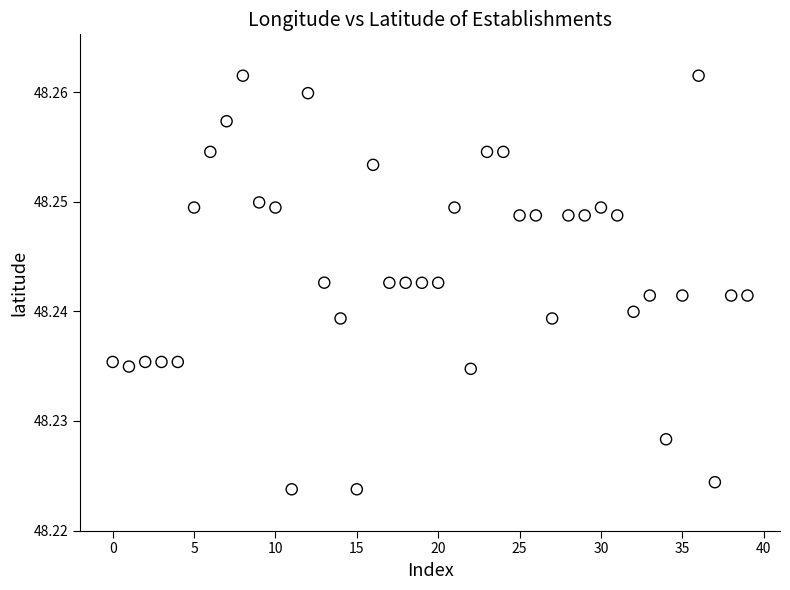

Count the number of points in this scatter plot.

40